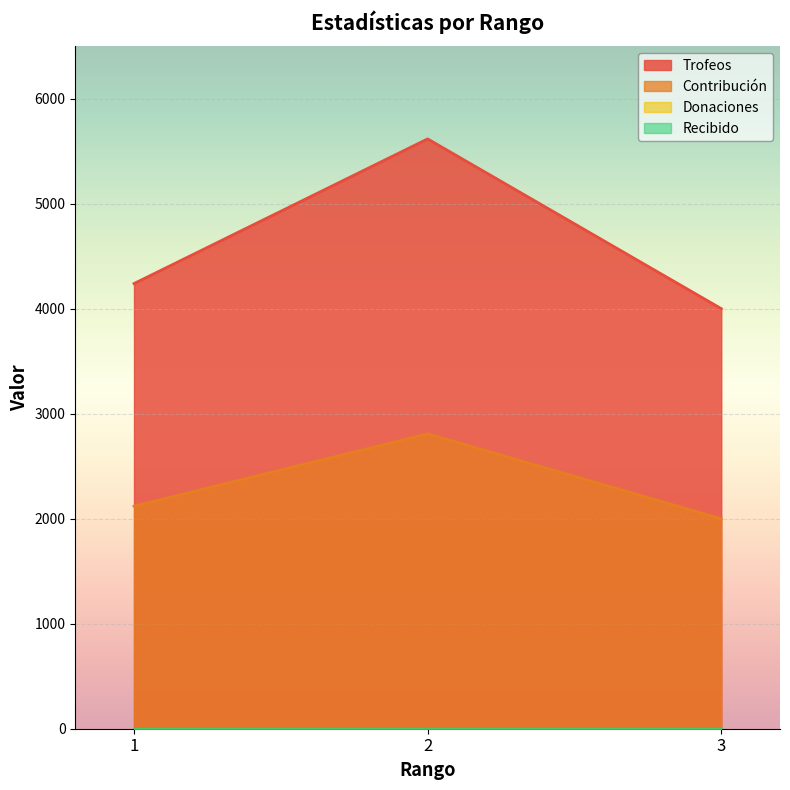

How many data points in Contribución are less than 2120?

1